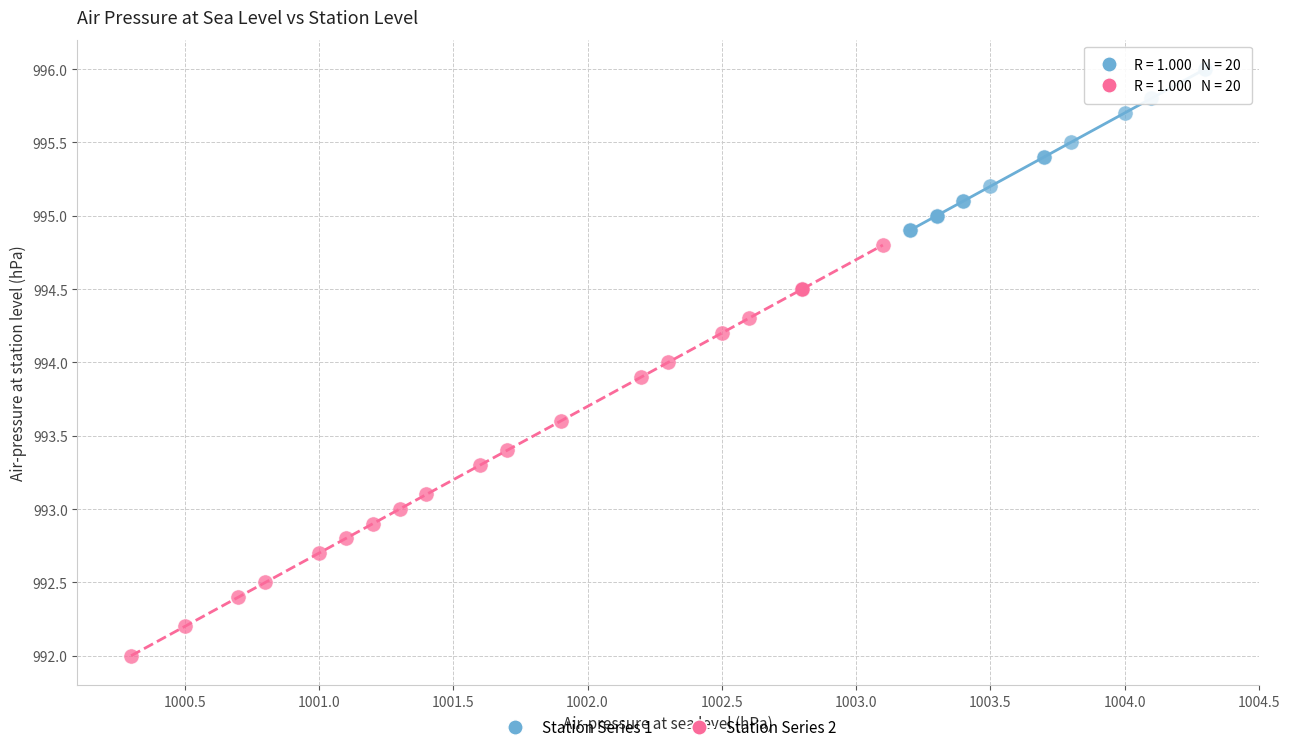

Which series has the widest spread of Y values?

Station Series 2